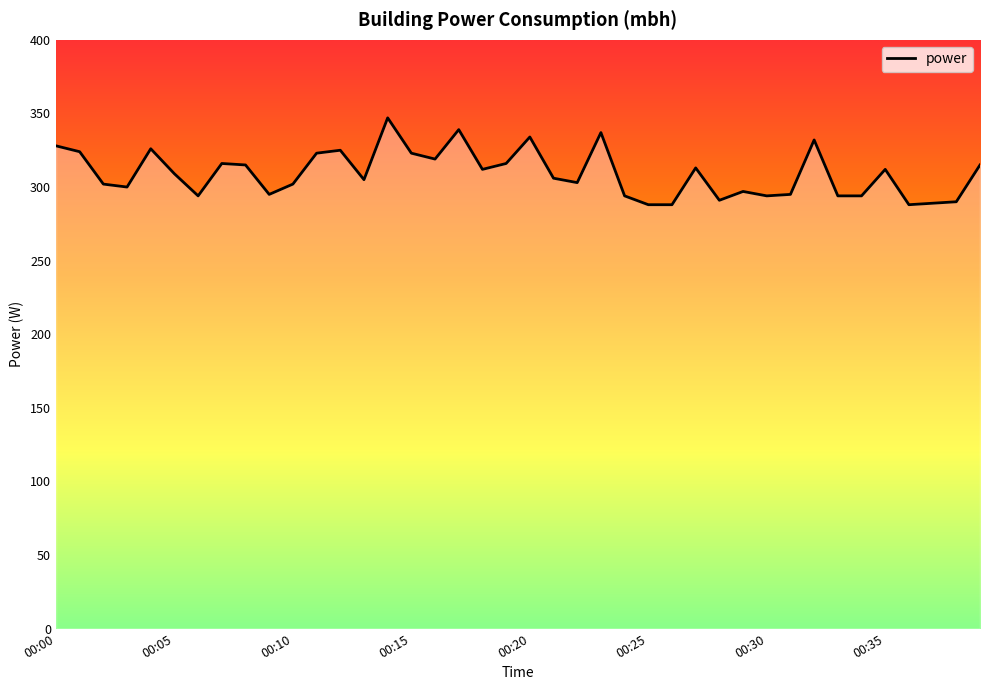

True or false: there are more than 0 points higher than both neighbors.

True